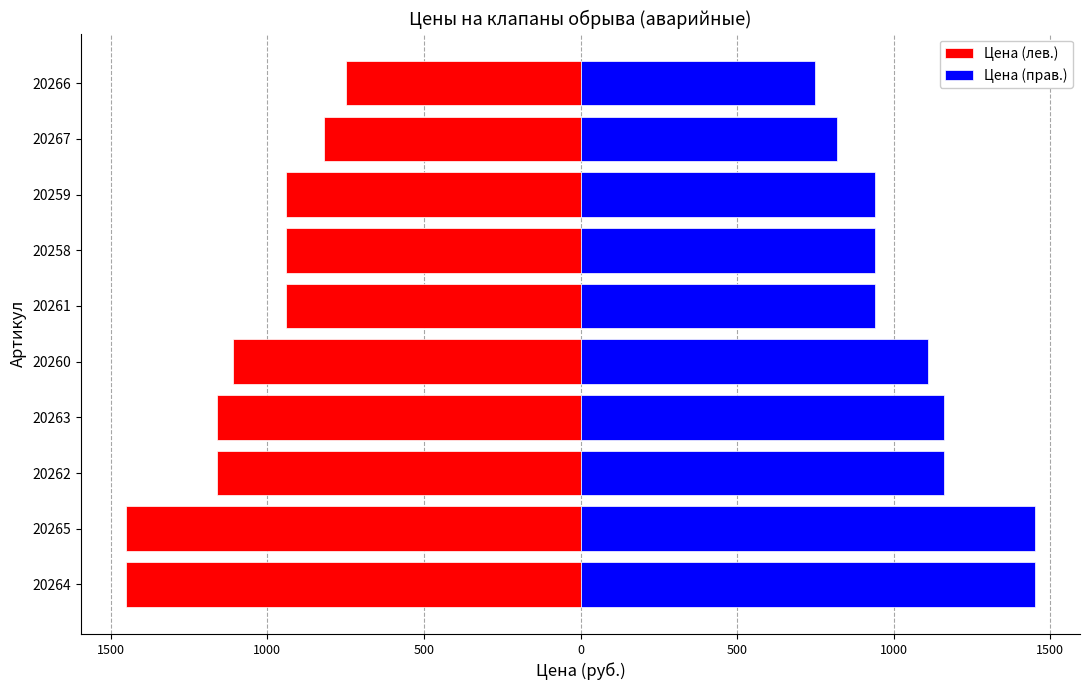

Are the bars grouped side by side (vs. stacked)?

Yes